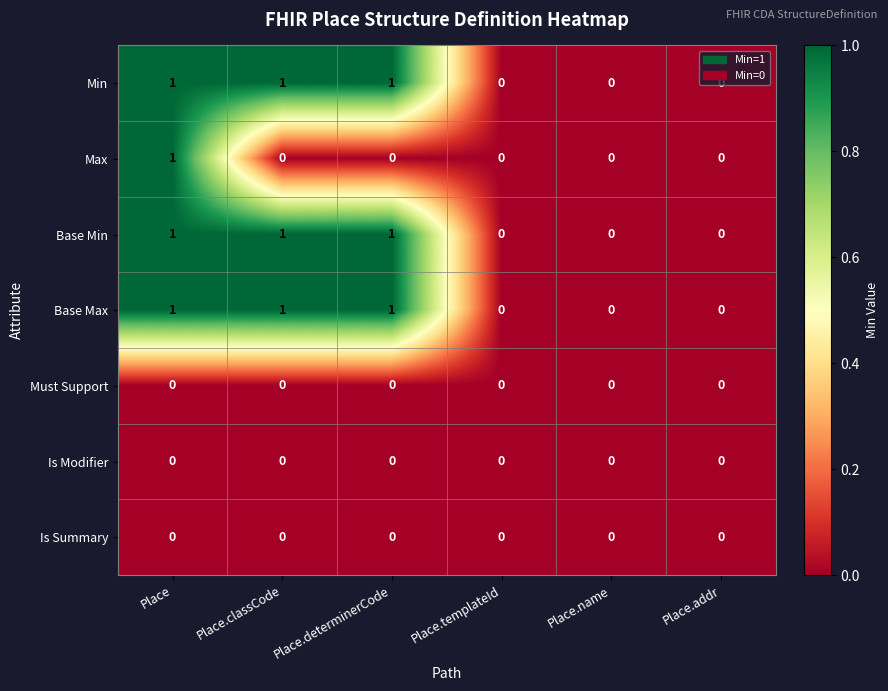

True or false: Is Summary has a value of 0 at Place.

True